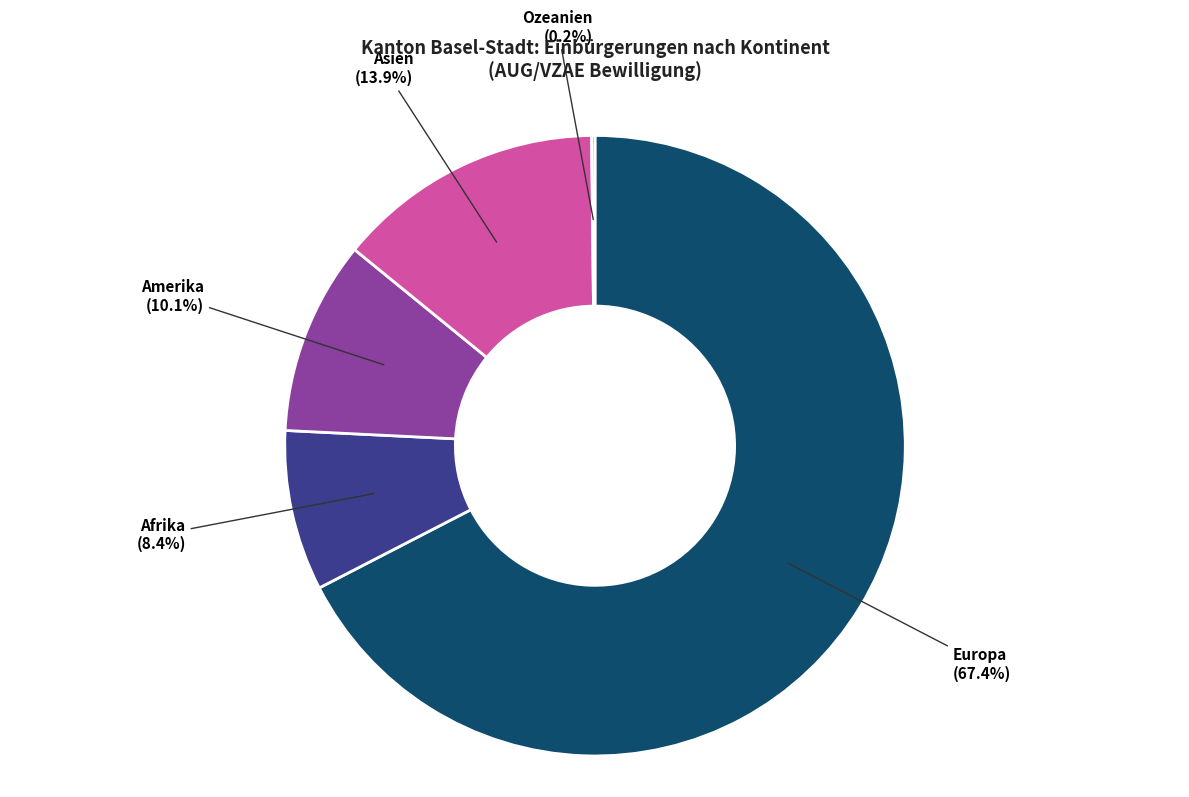

Is there any slice that represents more than half of the pie?

Yes